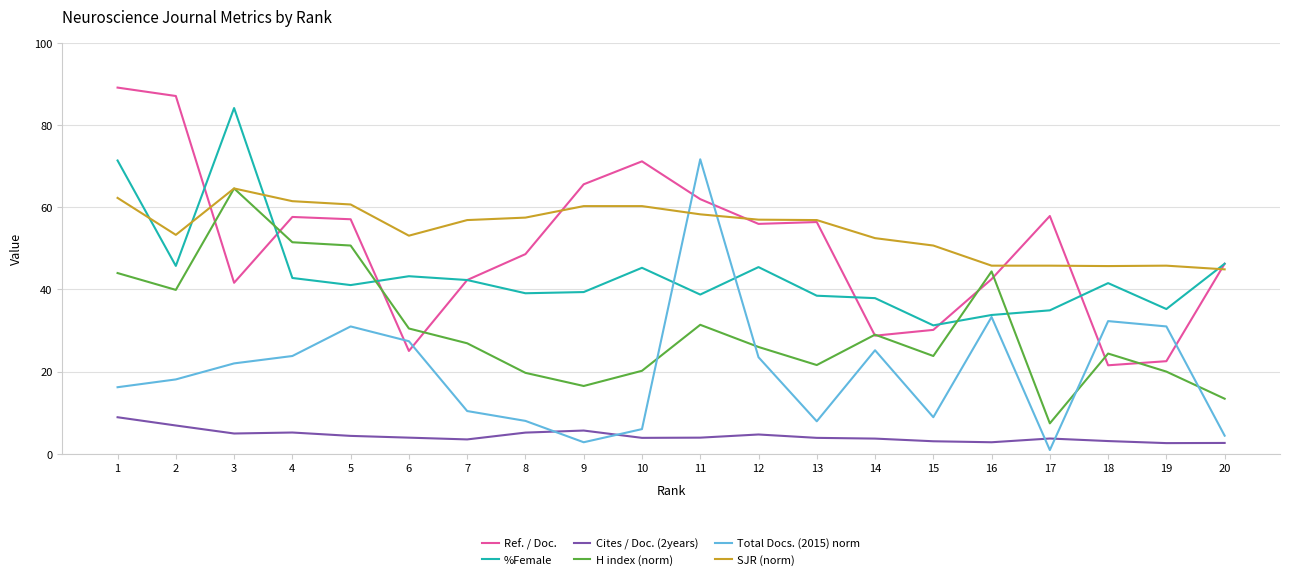

Is this an area chart (filled region under the line)?

No